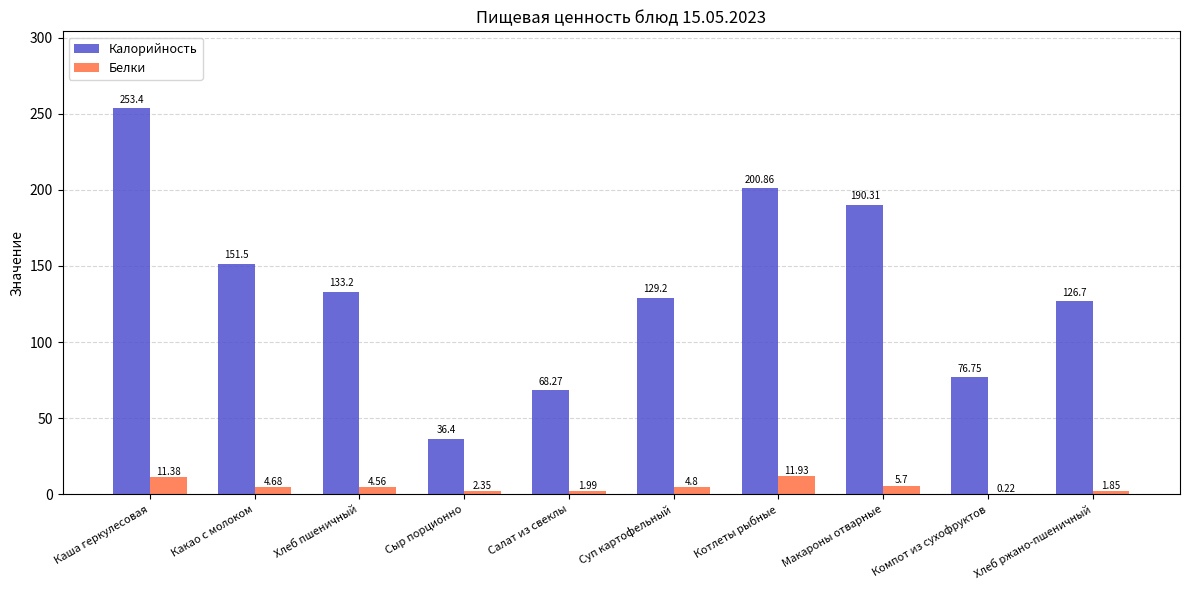

Which series changed the most between Макароны отварные and Компот из сухофруктов?

Калорийность